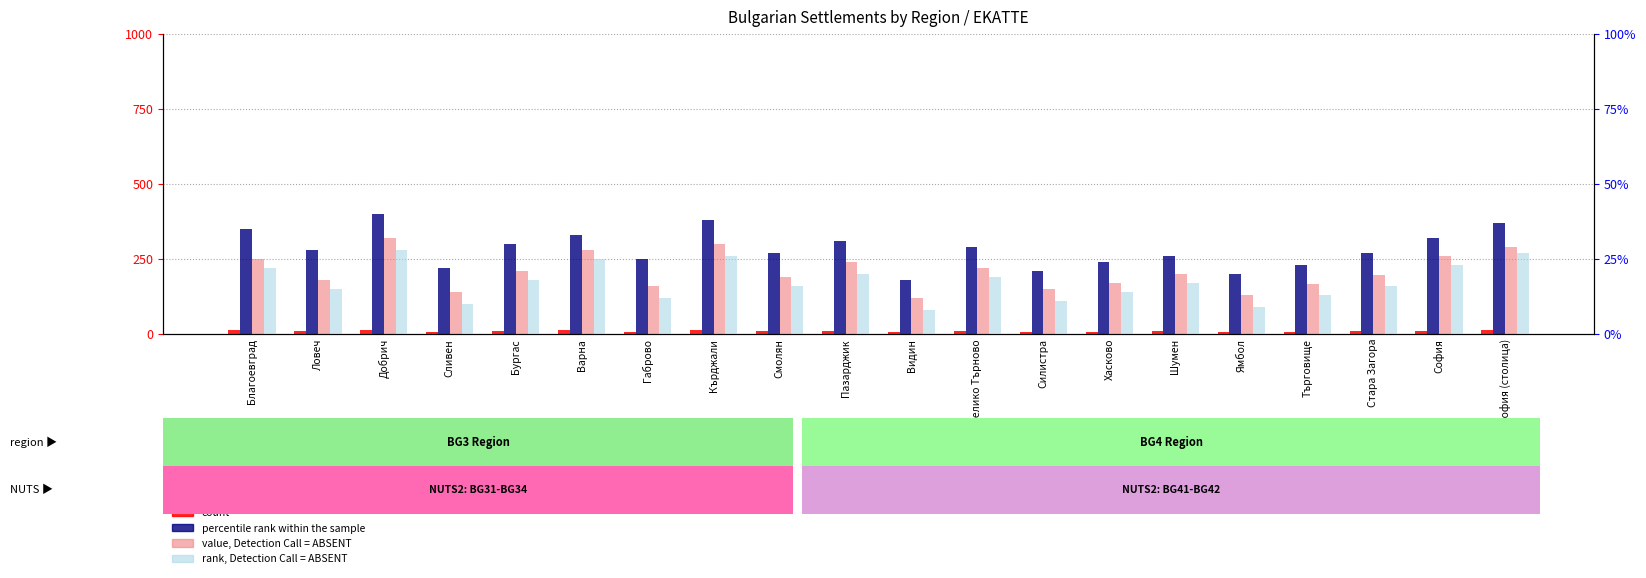

Is it true that percentile rank within the sample equals 20 at Ямбол?

True